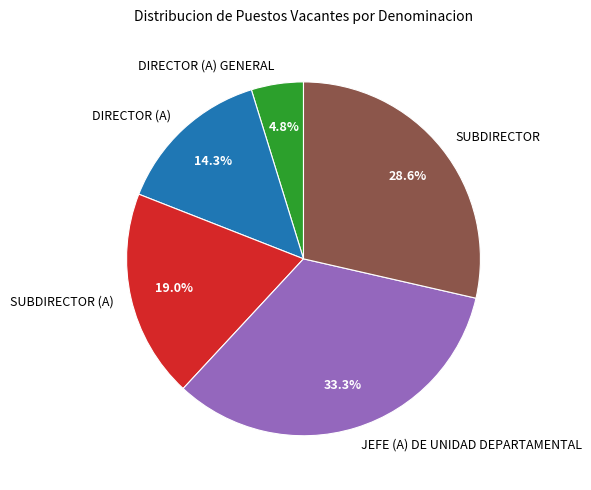

To the nearest percent, what is the difference between the largest and smallest slice percentages?

29%